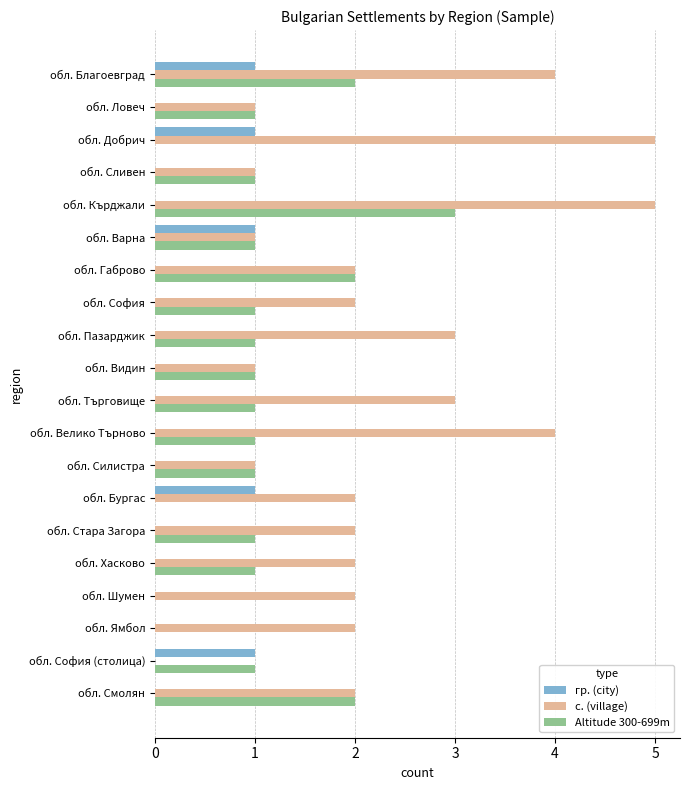

Is the value of гр. (city) at обл. София (столица) greater than the value of с. (village) at обл. Хасково?

No